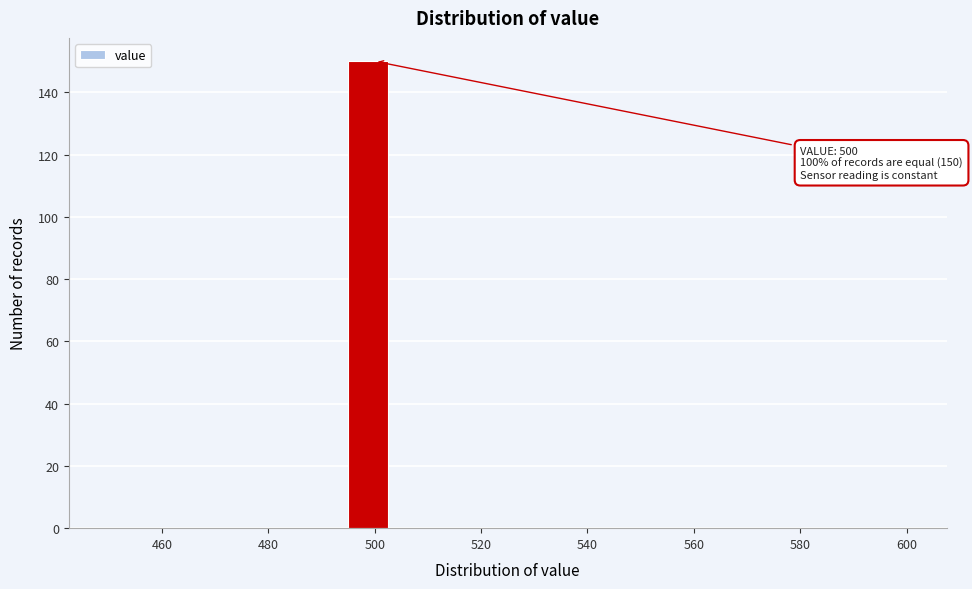

Read against the x-axis, roughly where is the centre of the tallest bar?

498